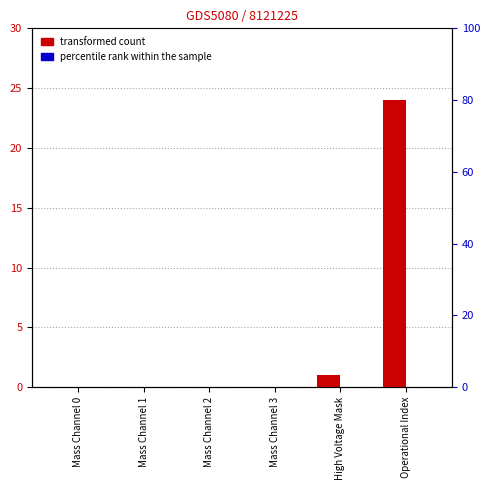

True or false: percentile rank within the sample has a value of 0 at Mass Channel 3.

True